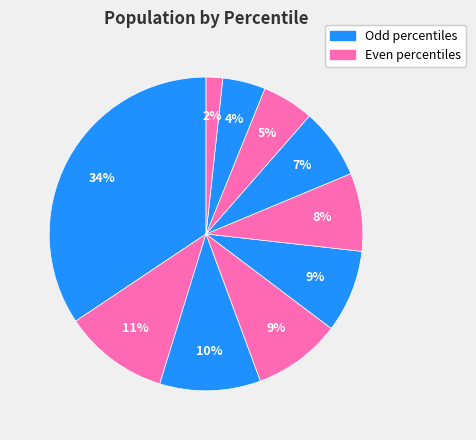

How many slices are in this pie chart?

10